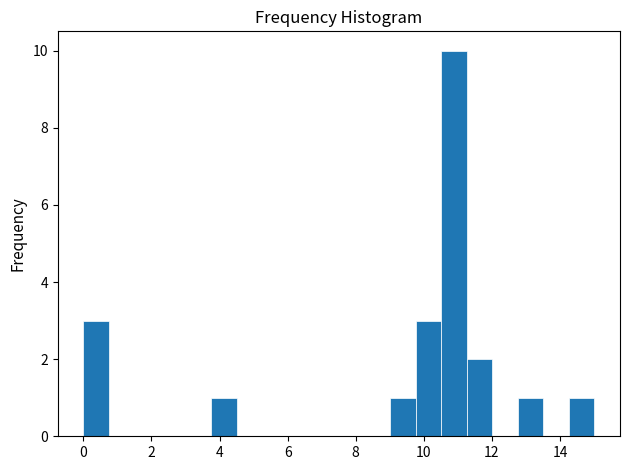

Around what value on the x-axis is the tallest bar? Give the approximate position of its centre, as read against the axis.

10.8